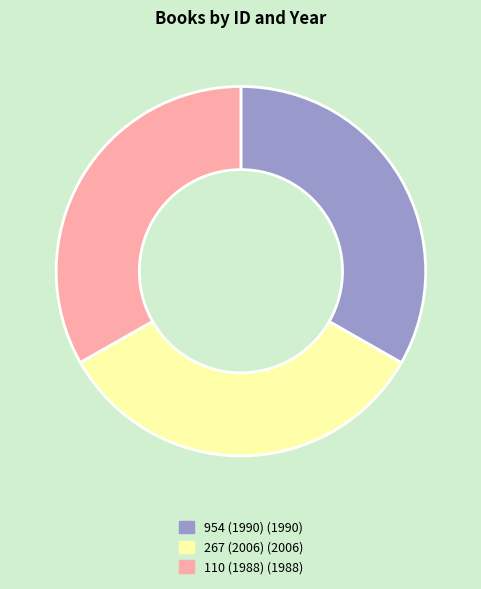

Is the sum of 267 (2006) and 954 (1990) greater than half?

Yes